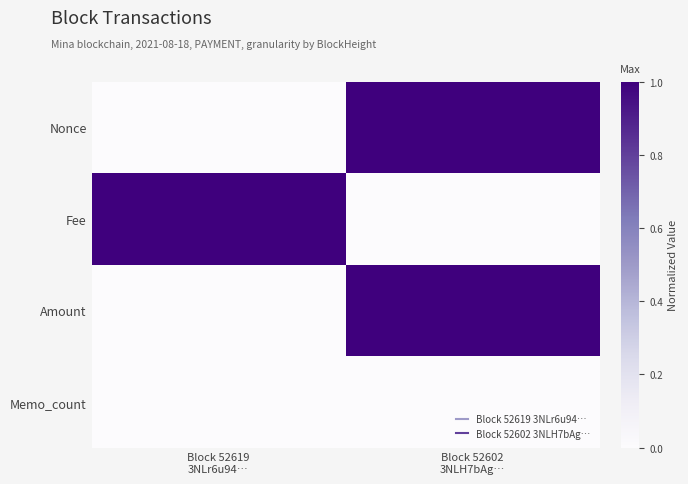

Which series has the largest total across all categories?

Nonce